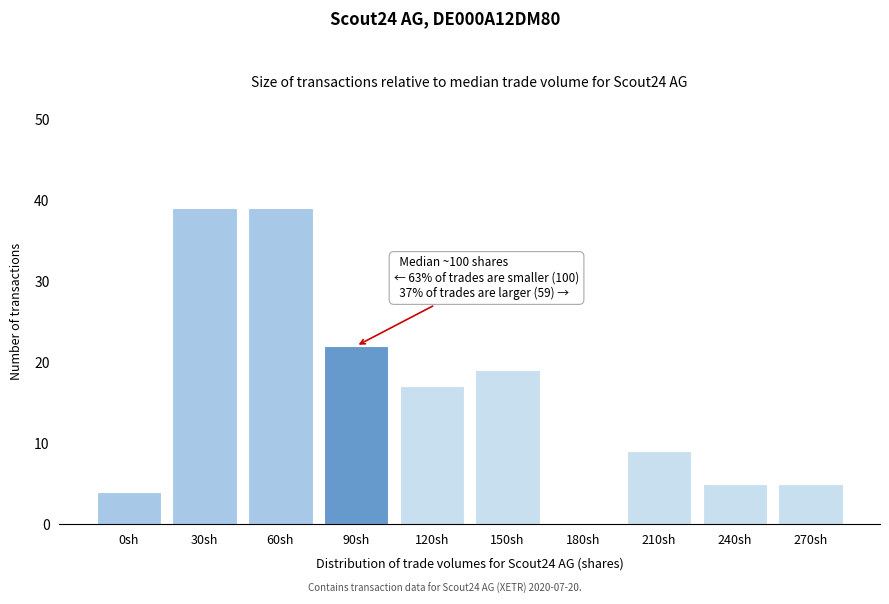

Reading right to left, what are all the values shown in this chart?

270sh=5	240sh=5	210sh=9	180sh=0	150sh=19	120sh=17	90sh=22	60sh=39	30sh=39	0sh=4